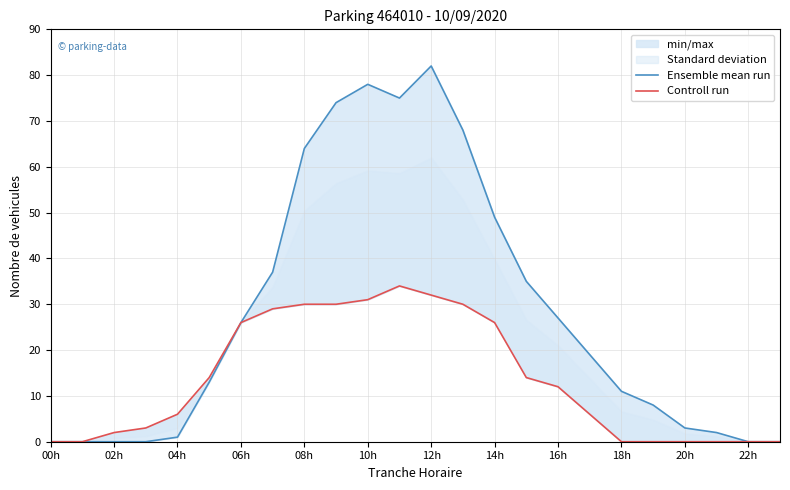

What is the highest value of the Controll run series?

34